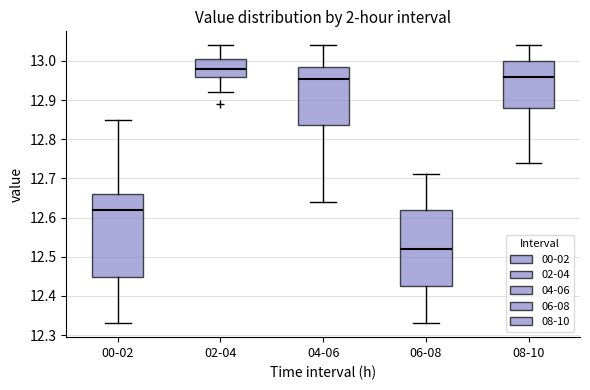

Which box has the highest median line?

02-04